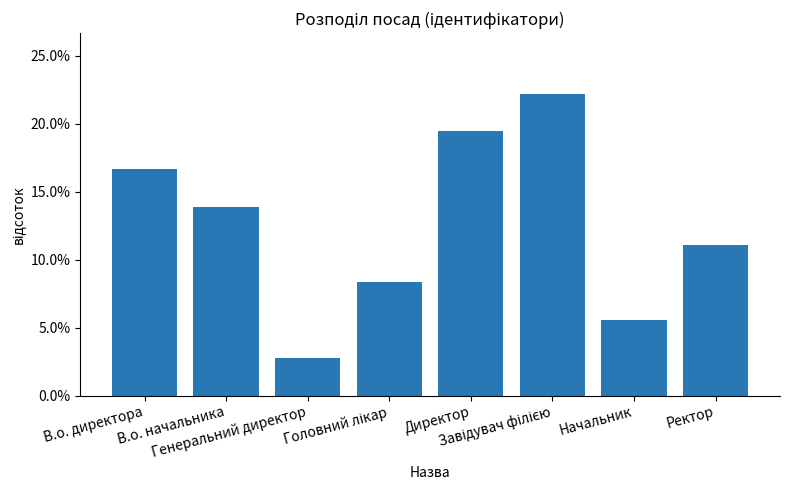

Rank the categories by value from highest to lowest.

Завідувач філією, Директор, В.о. директора, В.о. начальника, Ректор, Головний лікар, Начальник, Генеральний директор